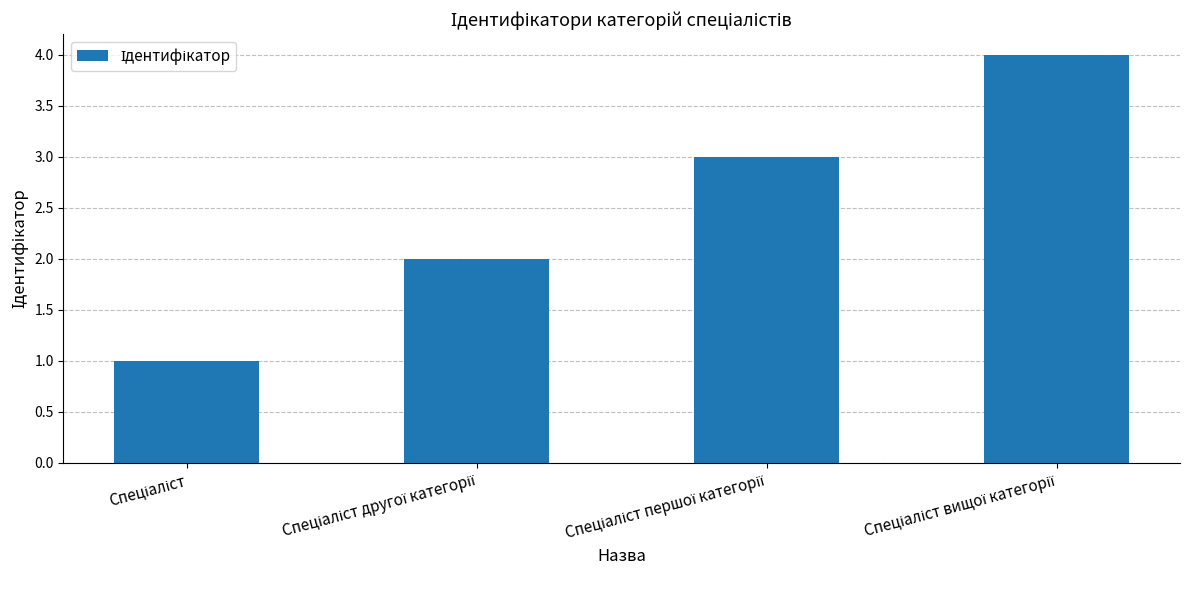

What is the sum of all values?

10